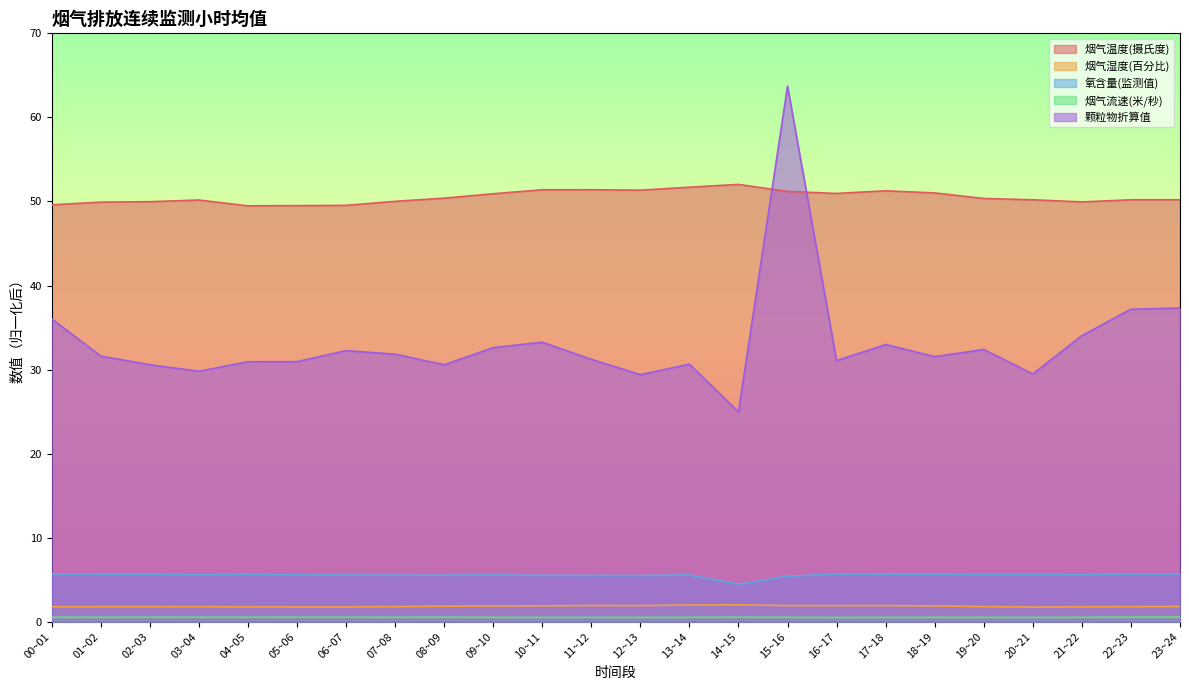

In 氧含量(监测值), how many points are higher than both neighbors (excluding endpoints)?

5